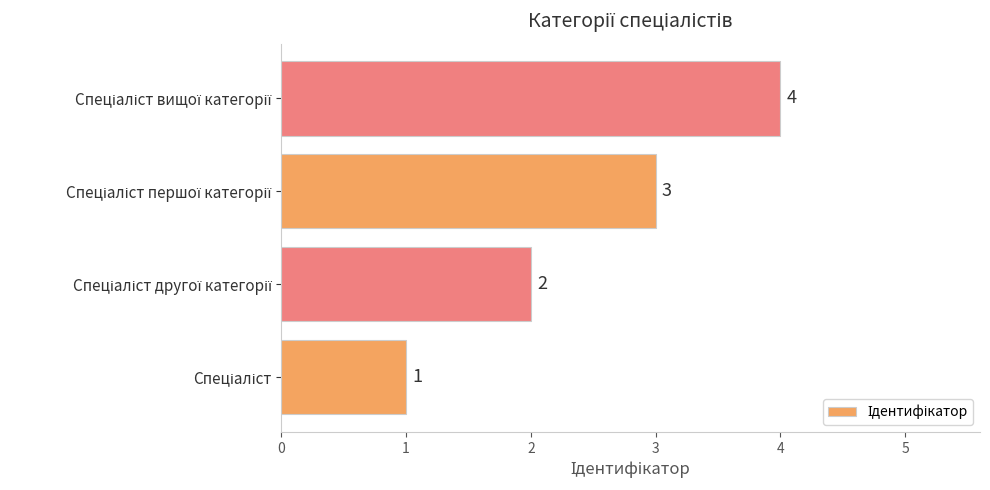

Count the values in the range 2 to 4.

3